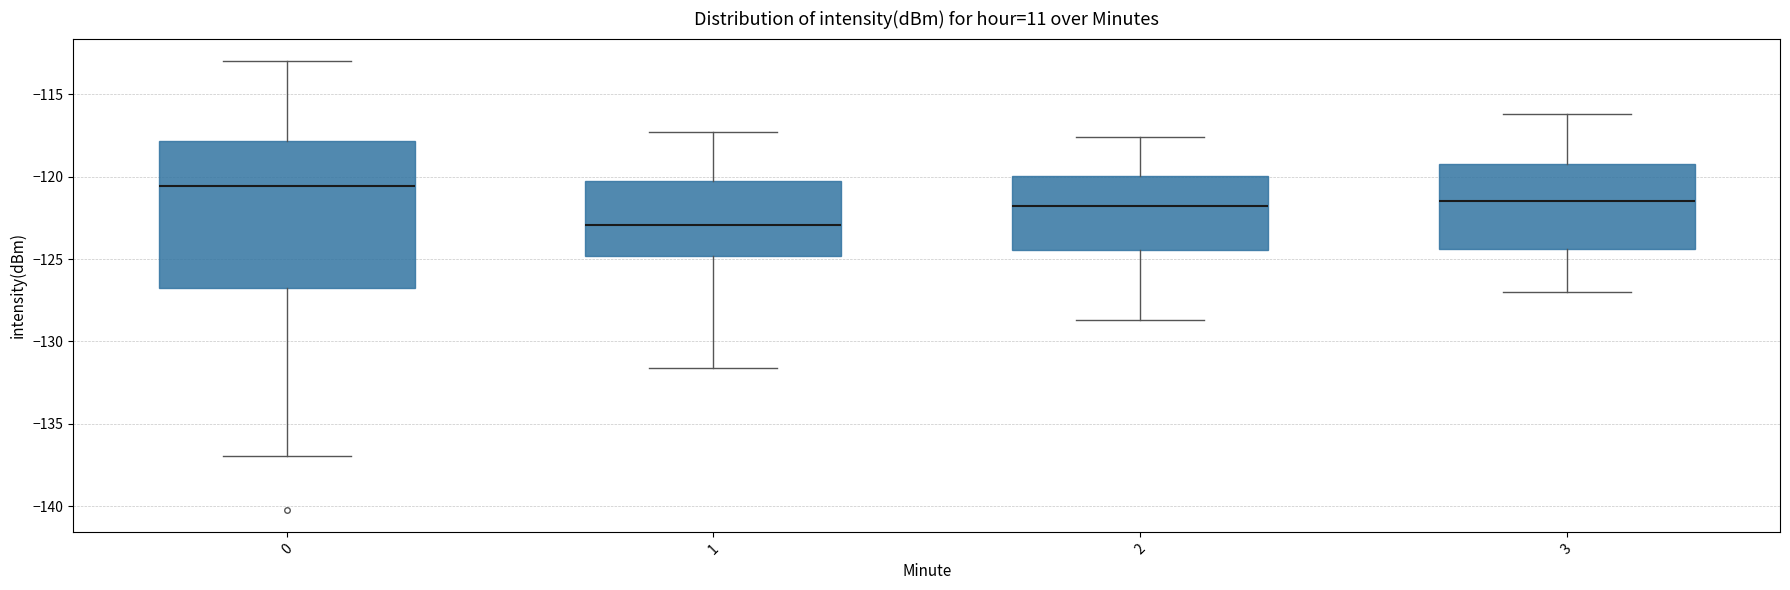

Reading left to right, transcribe this box plot: for each box, give where its median line is, the range the box spans, and where its two whiskers end, as read against the y-axis. The values are not printed on the chart, so give them approximately, as read against the axis.

0: median -120.5, box -127.0 to -118.0, whiskers -137.0 to -113.0
1: median -123.0, box -125.0 to -120.5, whiskers -131.5 to -117.5
2: median -122.0, box -124.5 to -120.0, whiskers -128.5 to -117.5
3: median -121.5, box -124.5 to -119.0, whiskers -127.0 to -116.0